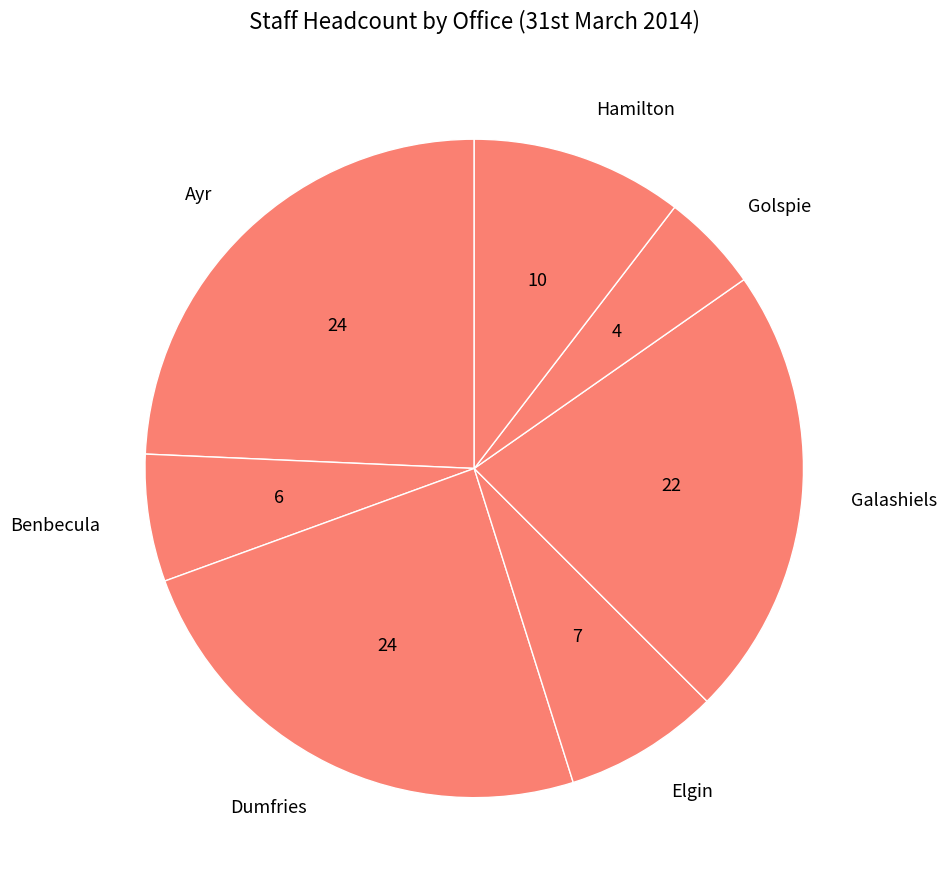

Does any single category account for the majority?

No